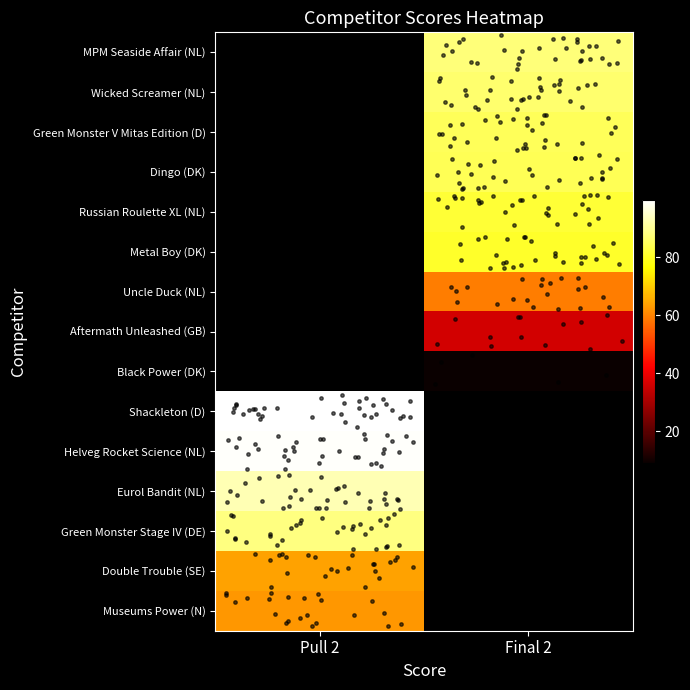

Is it true that Helveg Rocket Science (NL) equals 99.2 at Pull 2?

True